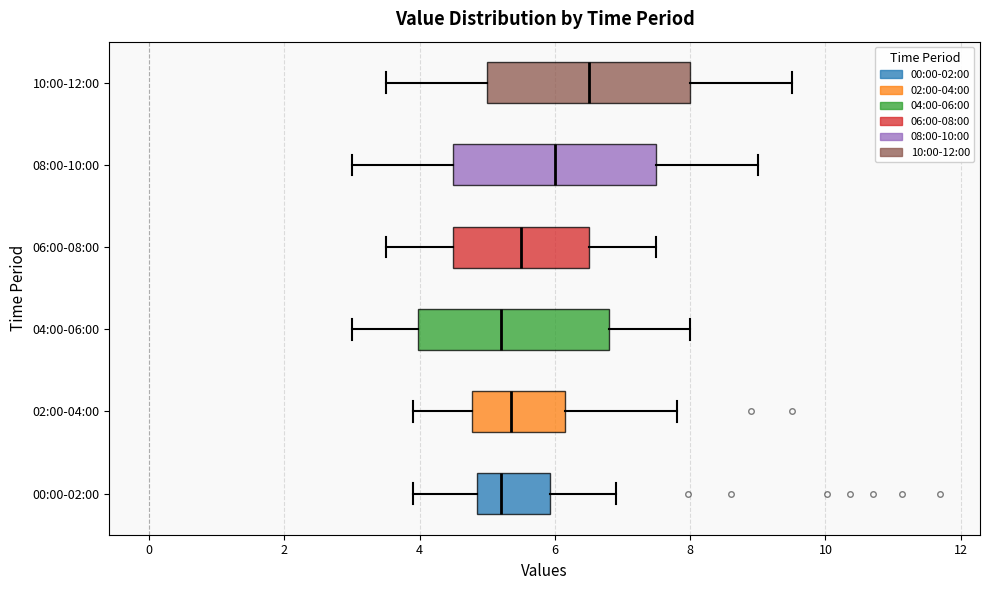

Reading bottom to top, transcribe this box plot: for each box, give where its median line is, the range the box spans, and where its two whiskers end, as read against the x-axis. The values are not printed on the chart, so give them approximately, as read against the axis.

00:00-02:00: median 5.2, box 4.8 to 6.0, whiskers 4.0 to 7.0
02:00-04:00: median 5.4, box 4.8 to 6.2, whiskers 4.0 to 7.8
04:00-06:00: median 5.2, box 4.0 to 6.8, whiskers 3.0 to 8.0
06:00-08:00: median 5.6, box 4.6 to 6.6, whiskers 3.6 to 7.6
08:00-10:00: median 6.0, box 4.6 to 7.6, whiskers 3.0 to 9.0
10:00-12:00: median 6.6, box 5.0 to 8.0, whiskers 3.6 to 9.6